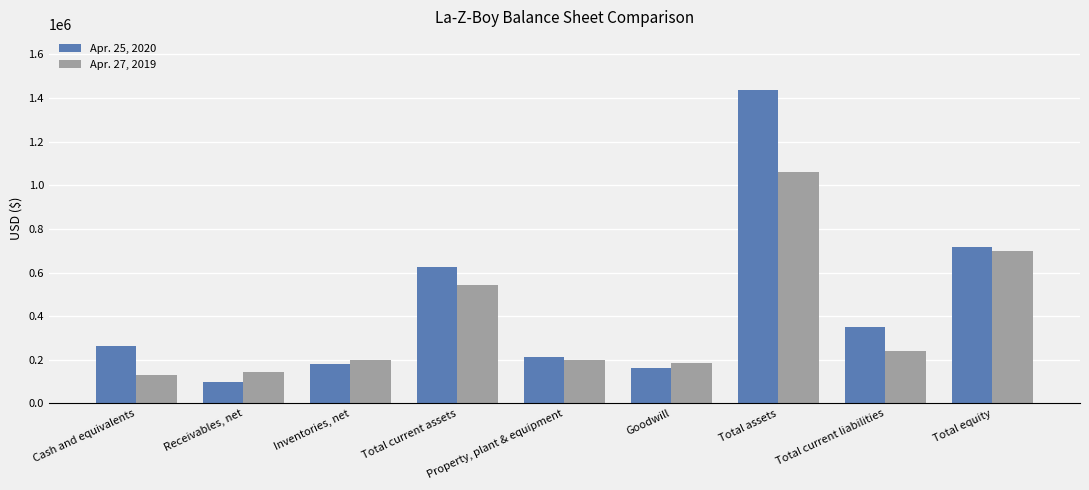

Is it true that Apr. 25, 2020 equals 326627 at Property, plant & equipment?

False